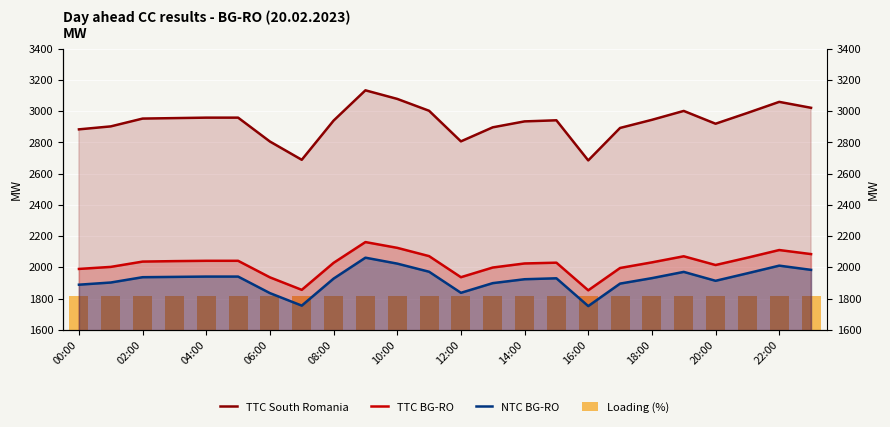

What are all the series names shown in the legend?

TTC South Romania, TTC BG-RO, NTC BG-RO, Loading (%)